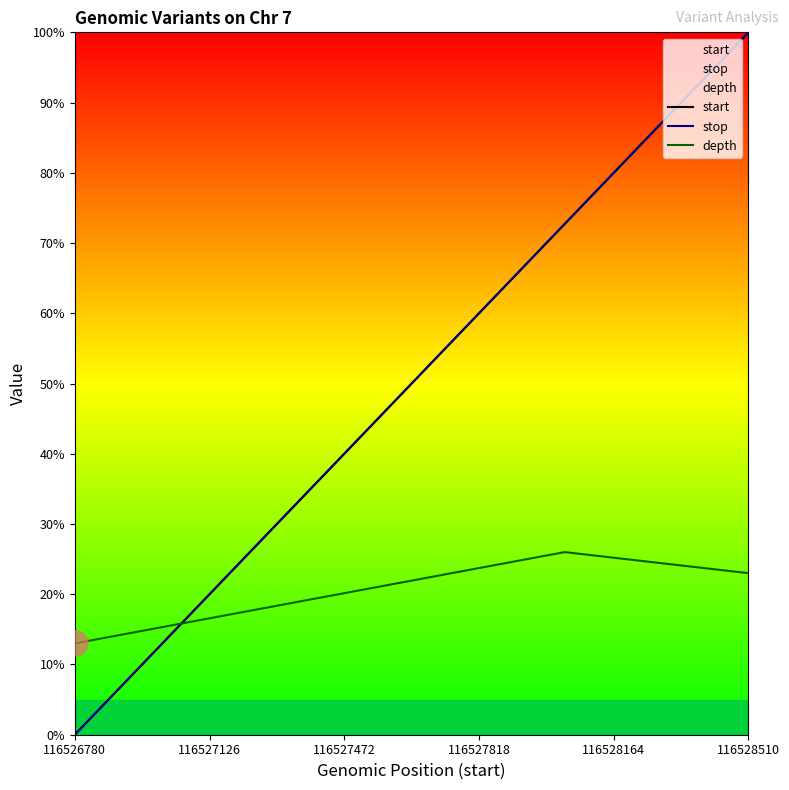

Which series has the widest spread of values?

start